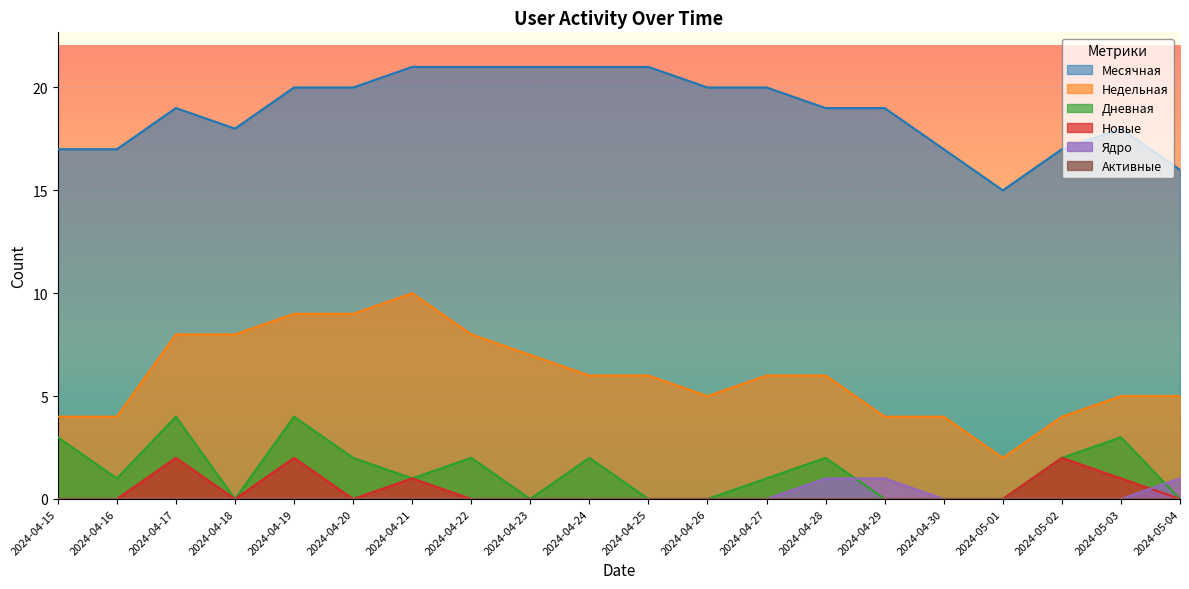

True or false: Месячная has more than 1 points higher than both neighbors.

True